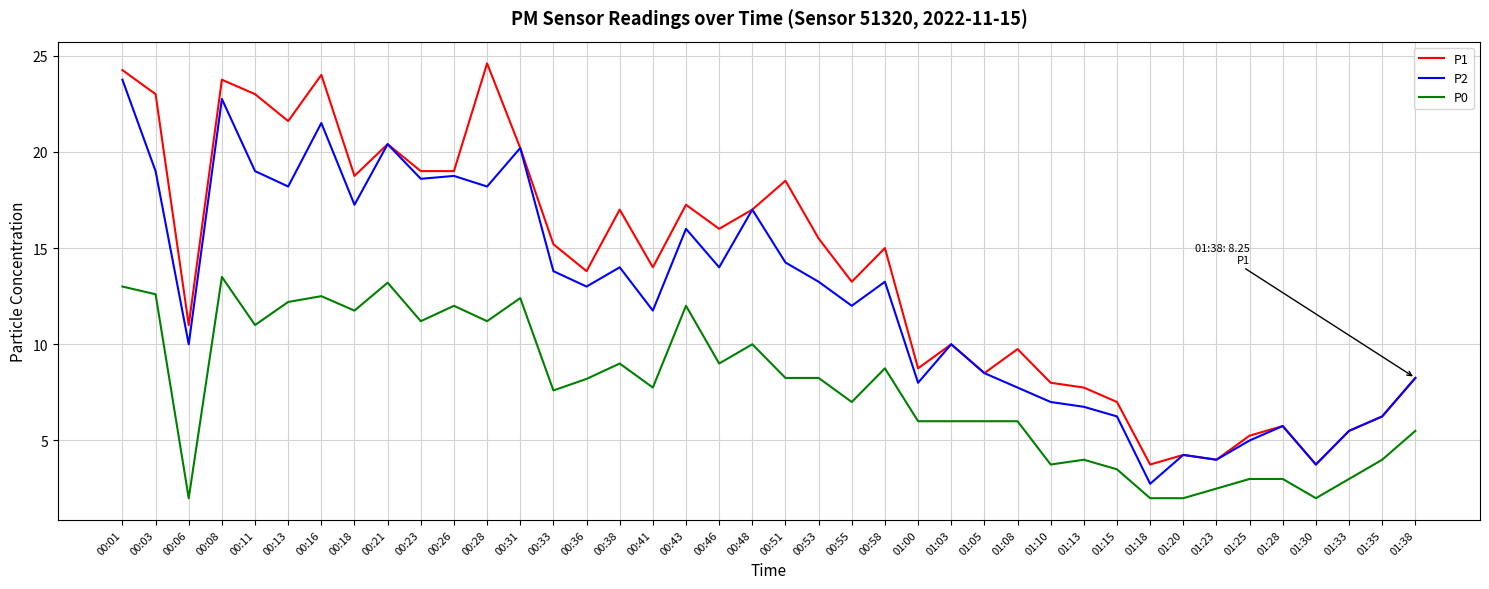

The value of P2 at 01:15 is 8.2. True or false?

False